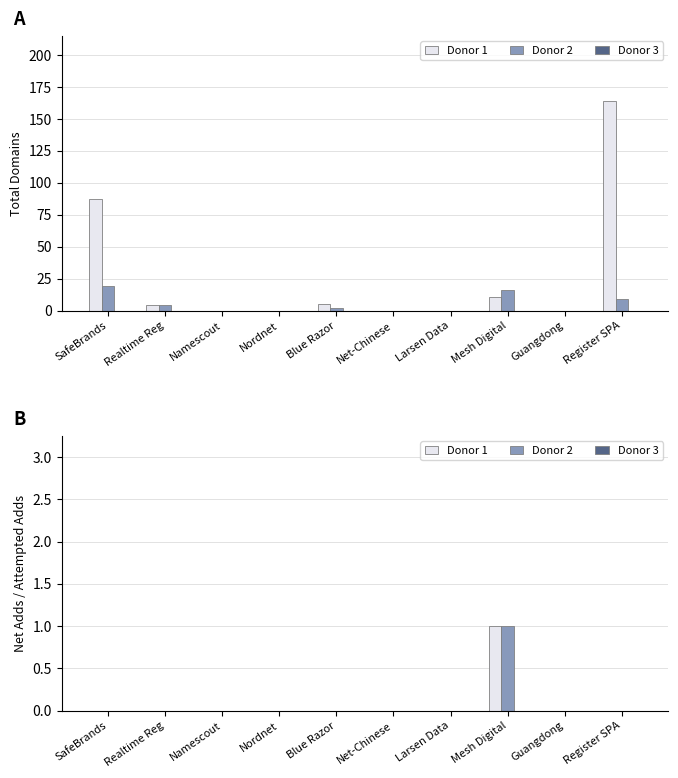

What is the label of the 9th bar from the left?

Guangdong